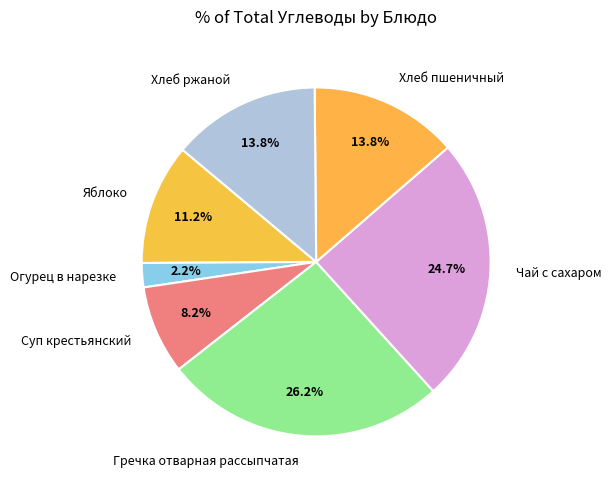

Which slice is the largest?

Гречка отварная рассыпчатая